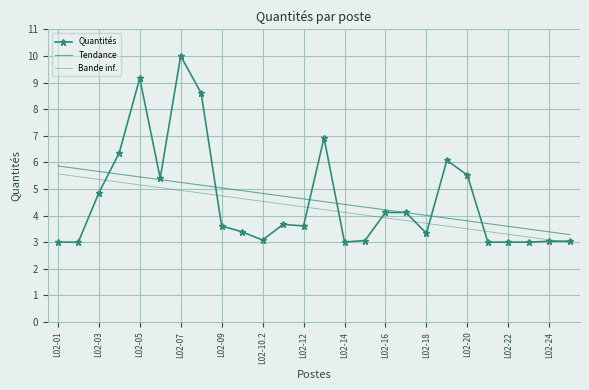

Where is Bande inf. nearest to the value 4?

15